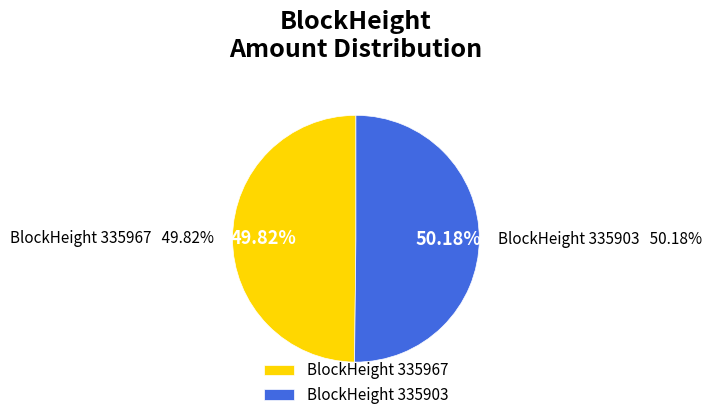

Does any single category account for the majority?

Yes